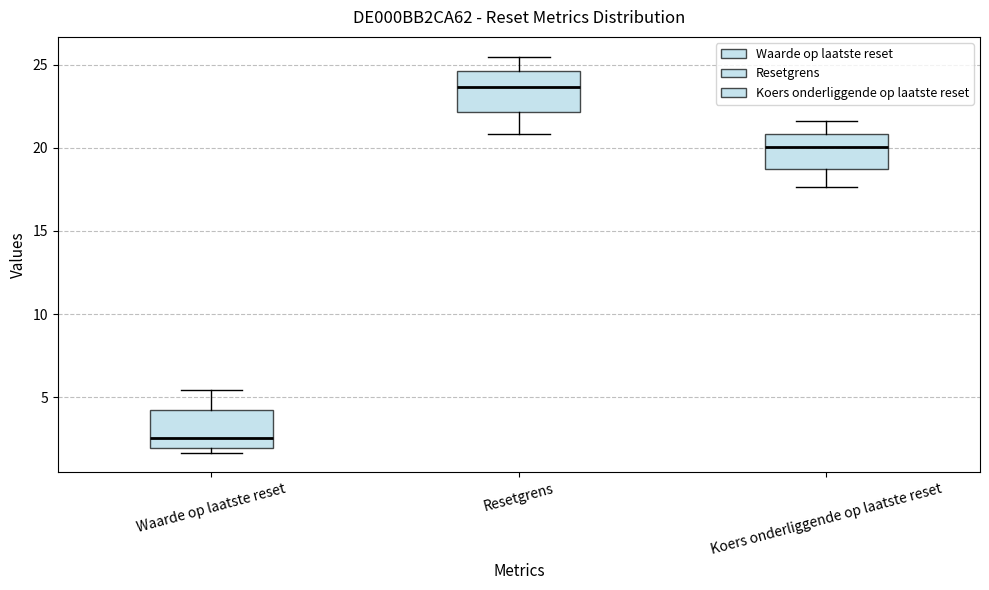

Reading left to right, read every box against the y-axis: the position of its median line, the range the box covers, and the ends of its whiskers. The values are not printed on the chart, so give them approximately, as read against the axis.

Waarde op laatste reset: median 2.5, box 2.0 to 4.0, whiskers 1.5 to 5.5
Resetgrens: median 23.5, box 22.0 to 24.5, whiskers 21.0 to 25.5
Koers onderliggende op laatste reset: median 20.0, box 18.5 to 21.0, whiskers 17.5 to 21.5